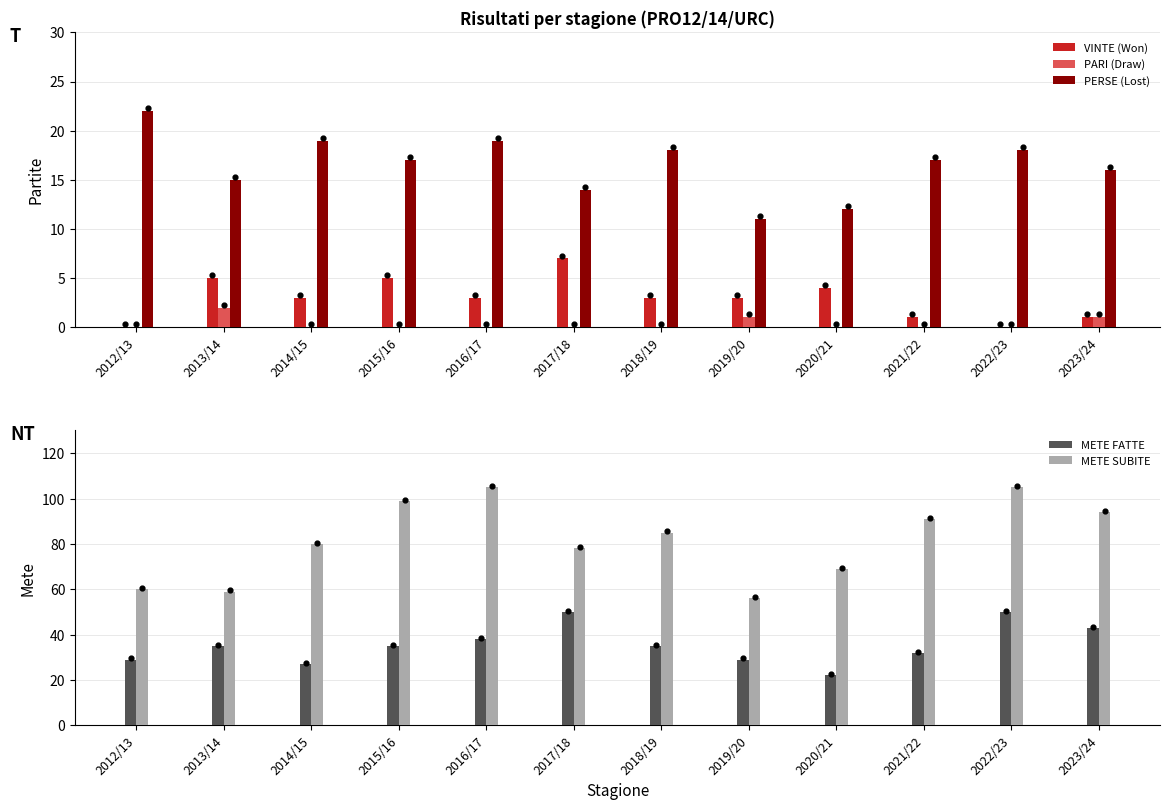

What is the total value across all series at 2023/24?

155